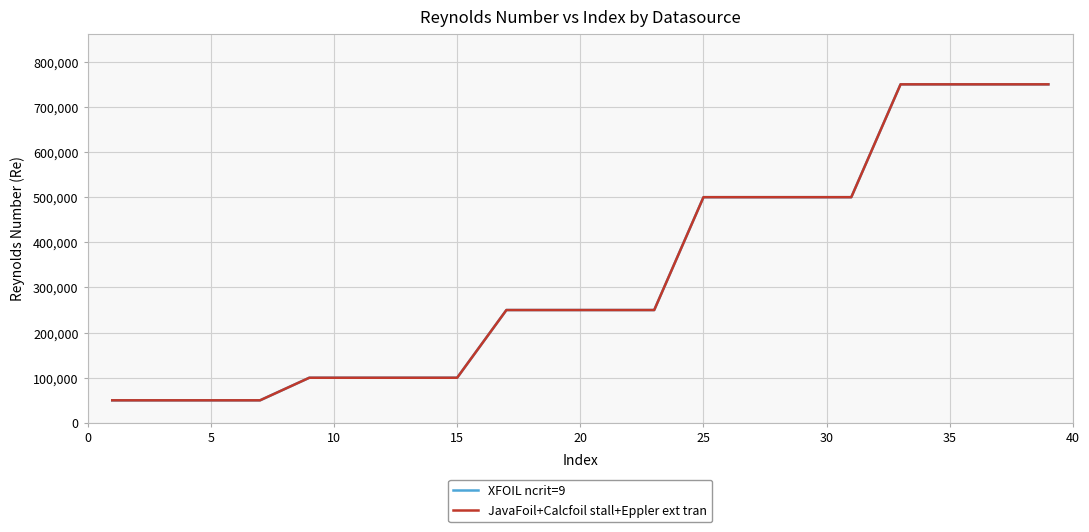

Is this an area chart (filled region under the line)?

No